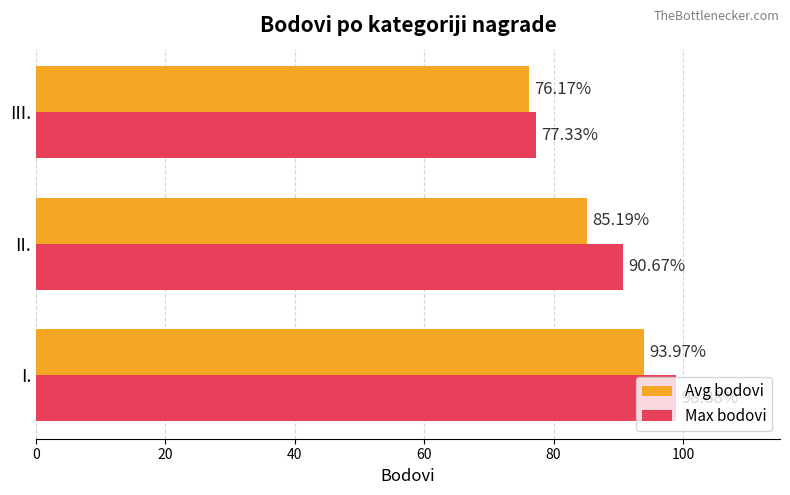

What is the difference between the maximum and minimum values in the Avg bodovi series?

17.8